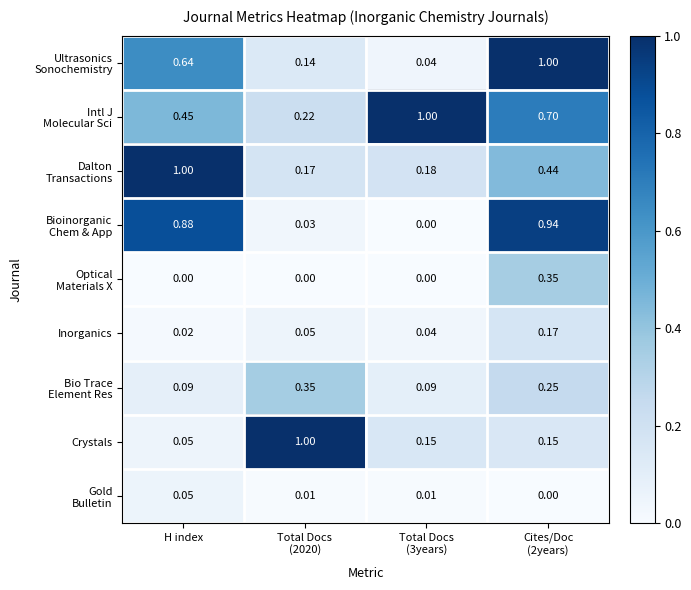

At which label is Crystals closest to 0?

H index